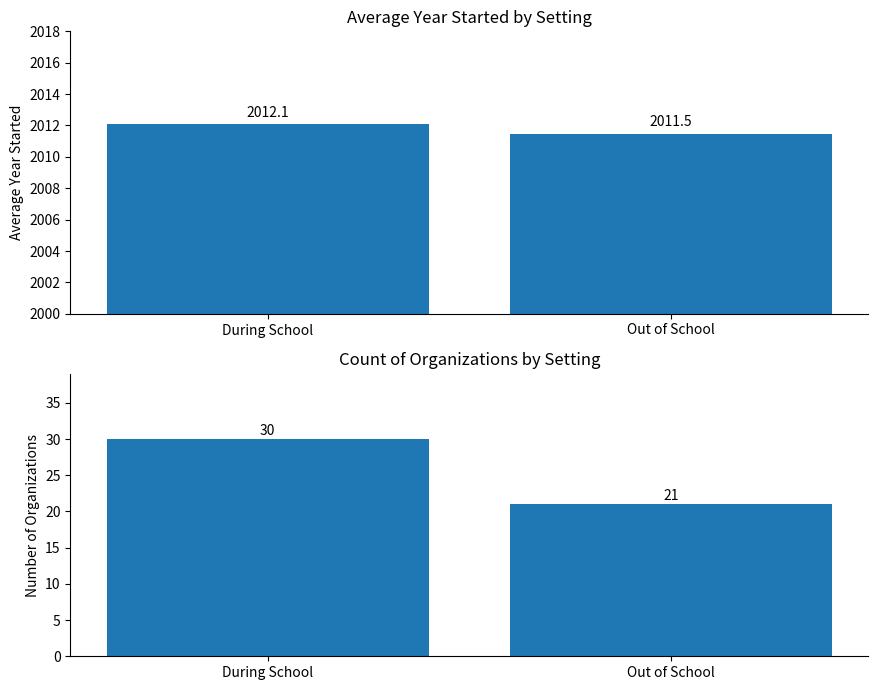

How many bars are there in total?

4